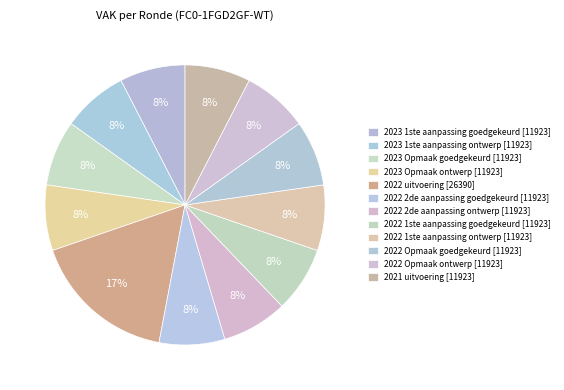

Is it true that 2023 Opmaak ontwerp is 1% of the pie?

False